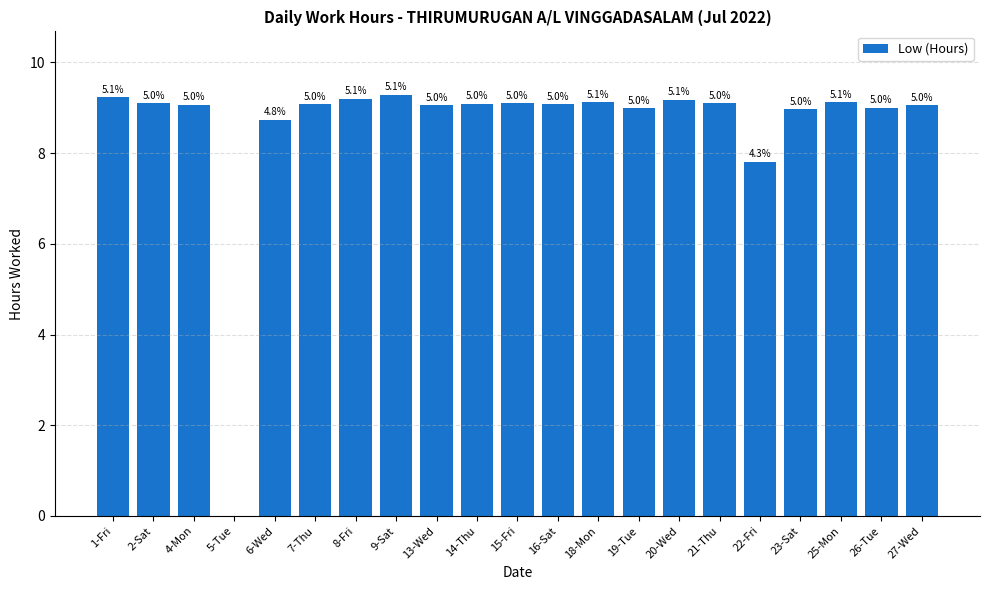

Are the bars horizontal?

No